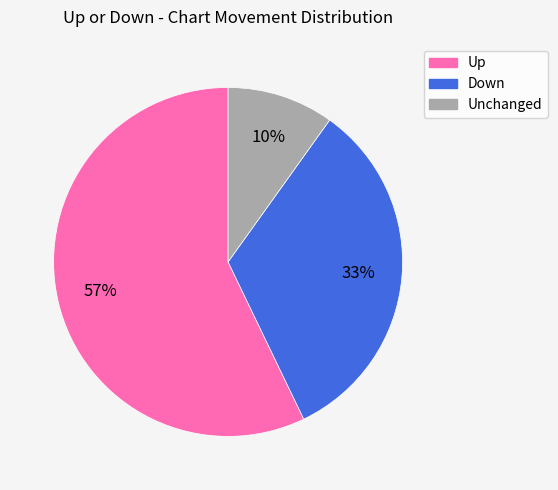

Approximately how many times larger is the value at Down compared to Unchanged?

3.3